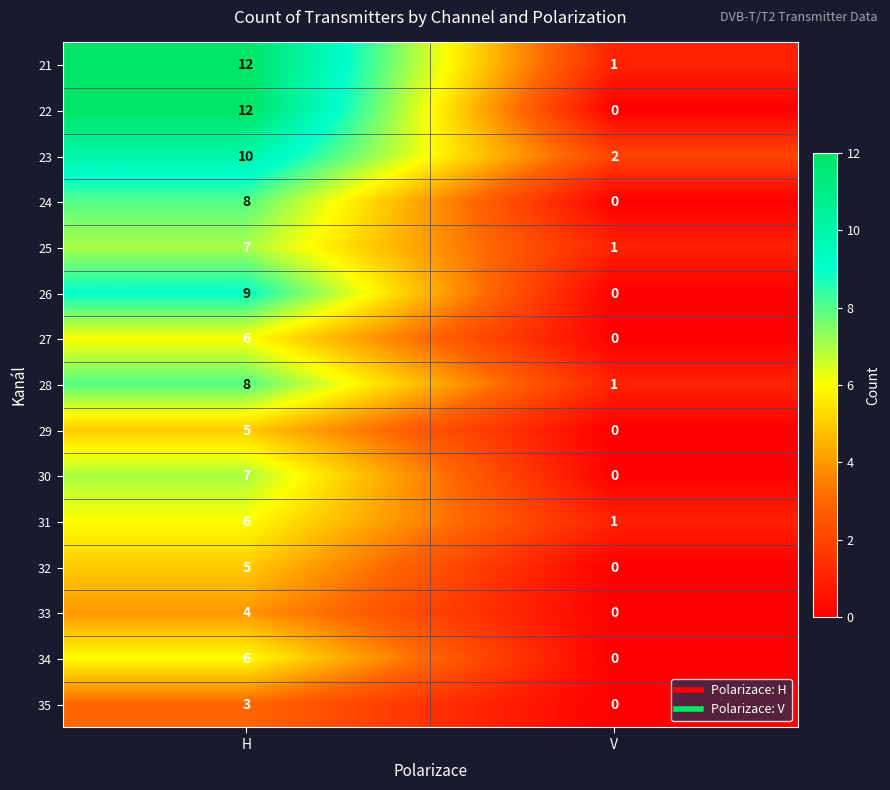

The 24 series shows 5 at V. True or false?

False